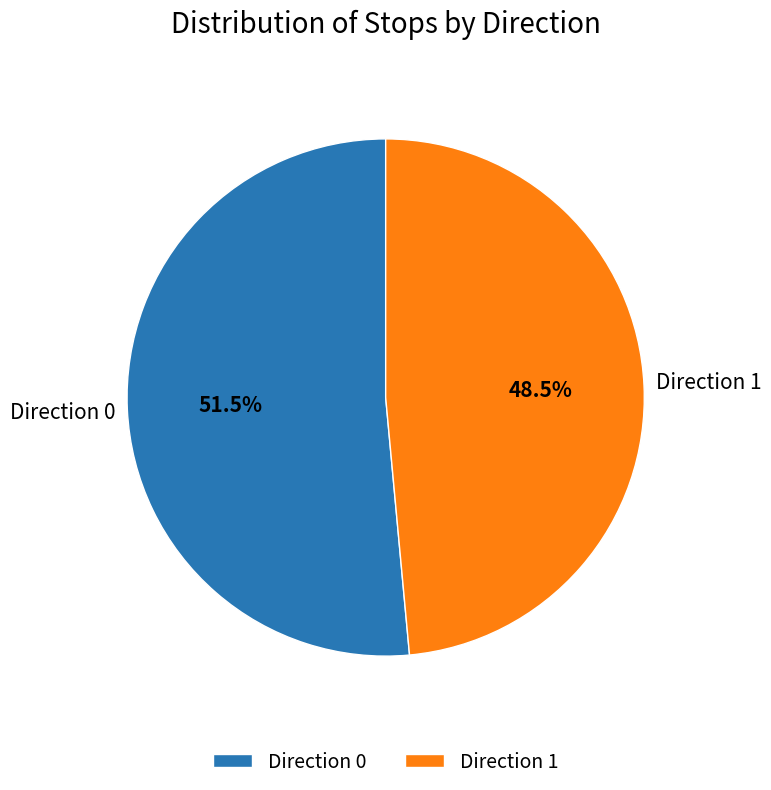

What percentage do Direction 0 and Direction 1 together represent?

100.0%